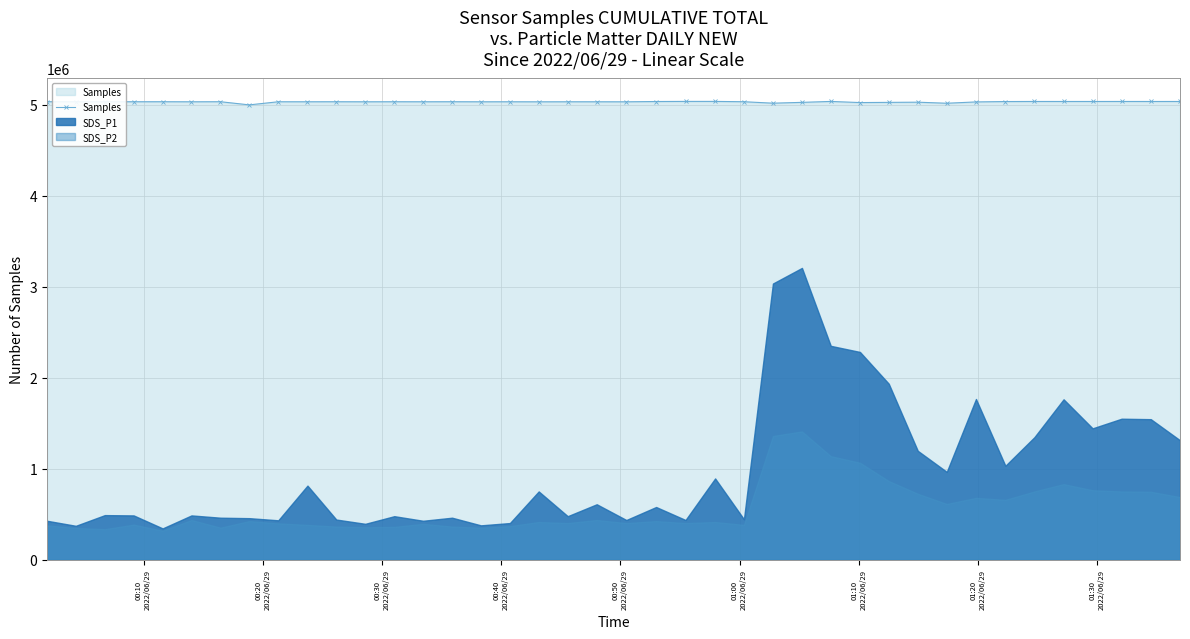

What is the greatest value displayed?

5035532